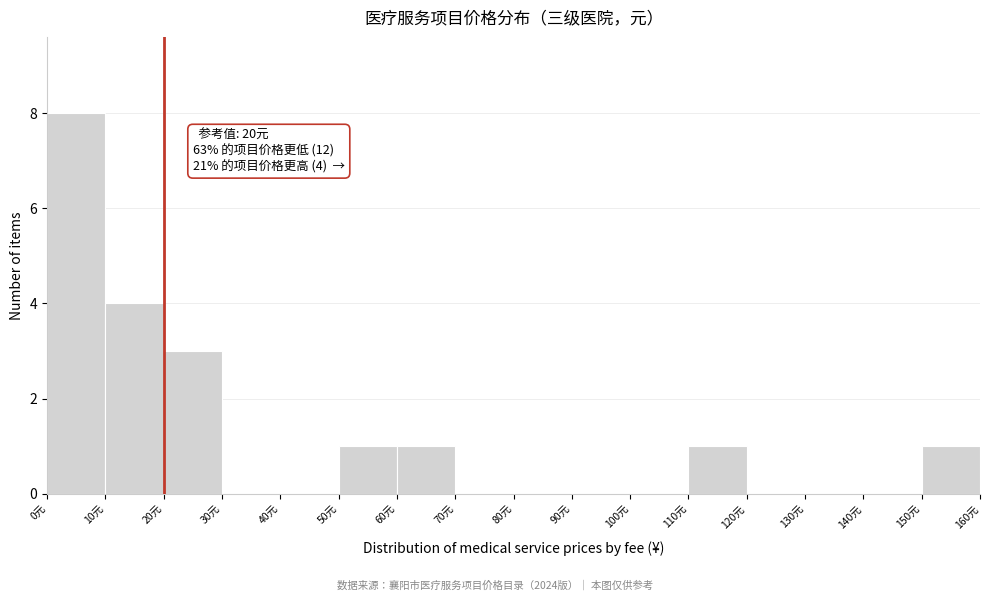

Which range on the x-axis has the tallest bar?

0 to 10